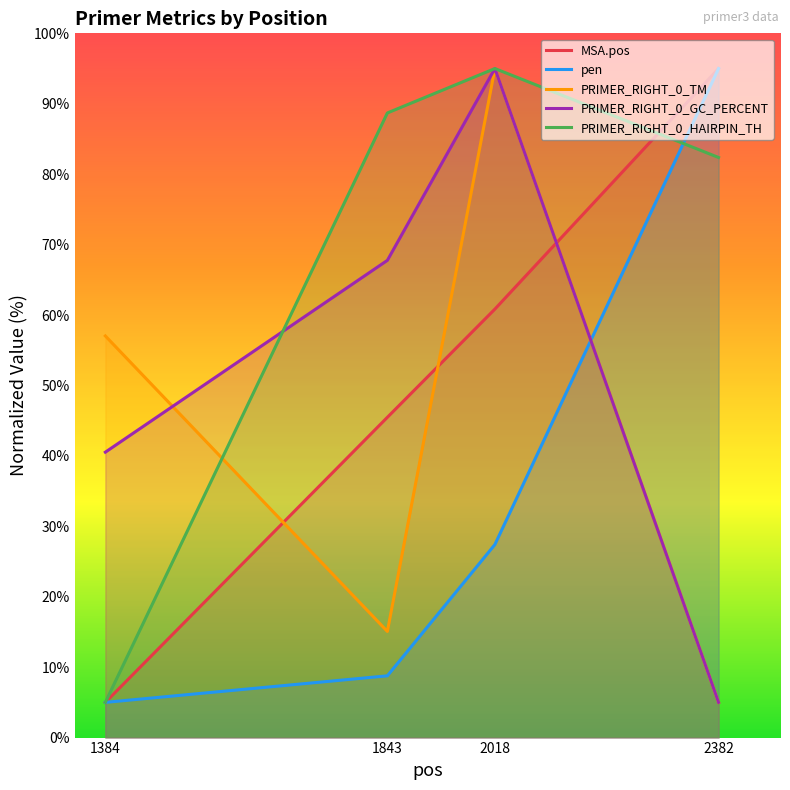

Does the chart display data point markers on the line(s)?

No